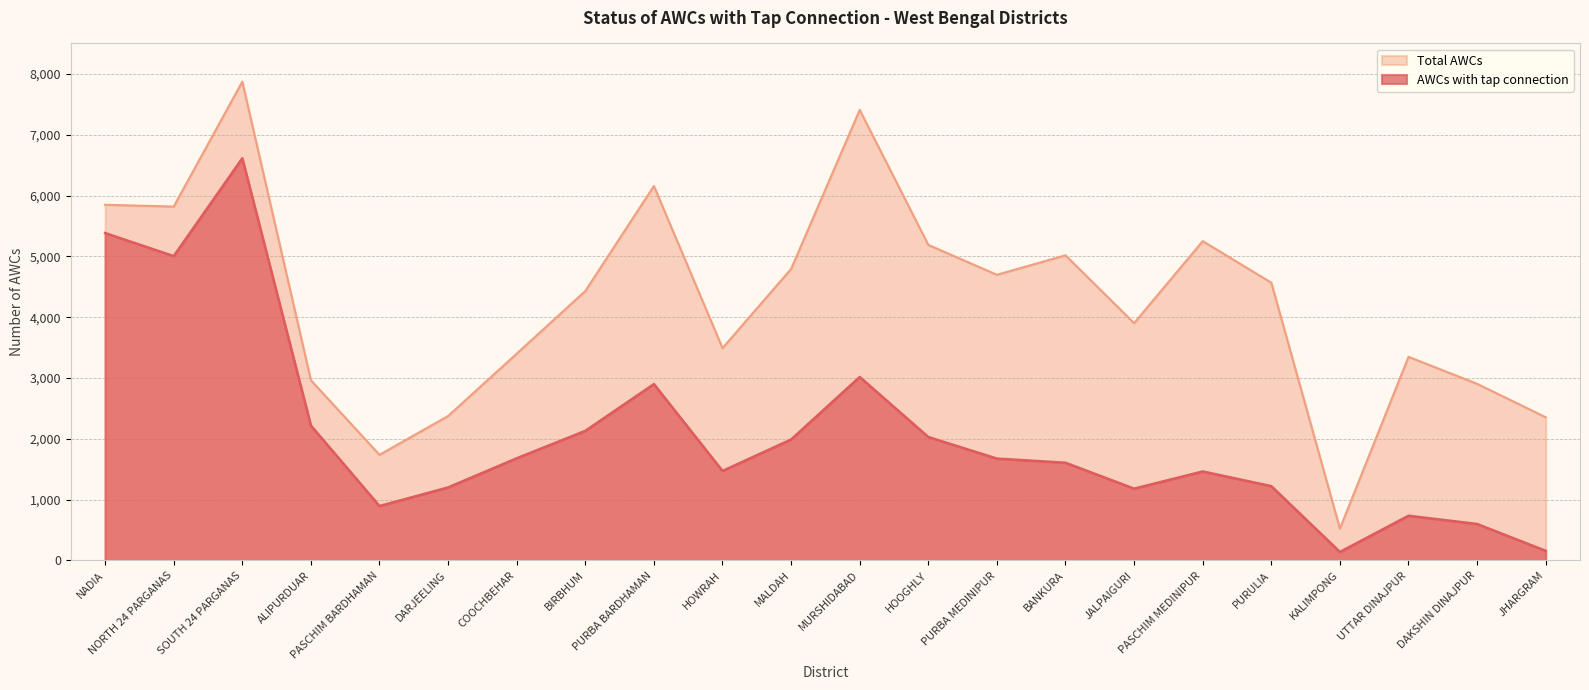

What is the value of the Total AWCs point at the 6th from the left?

2375